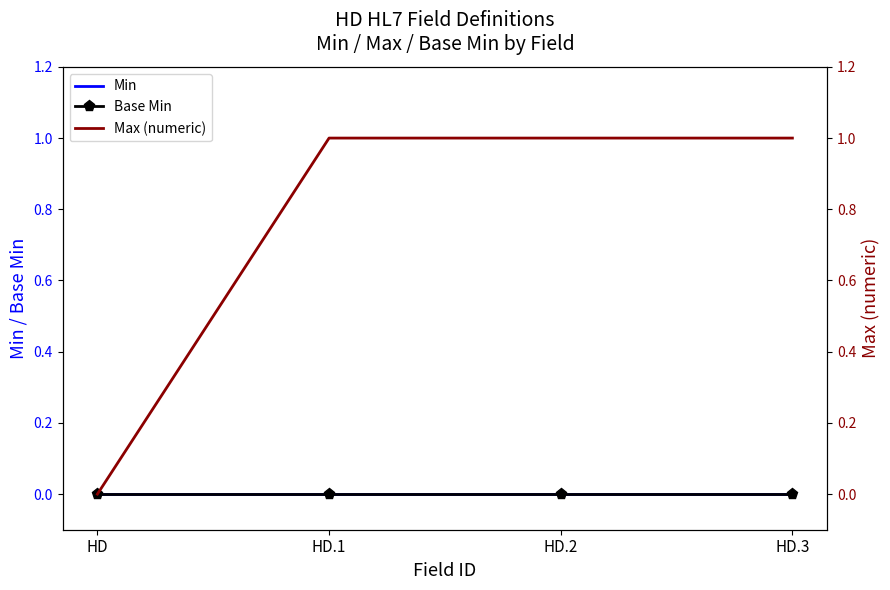

Rank the categories by Min value from highest to lowest.

HD, HD.1, HD.2, HD.3